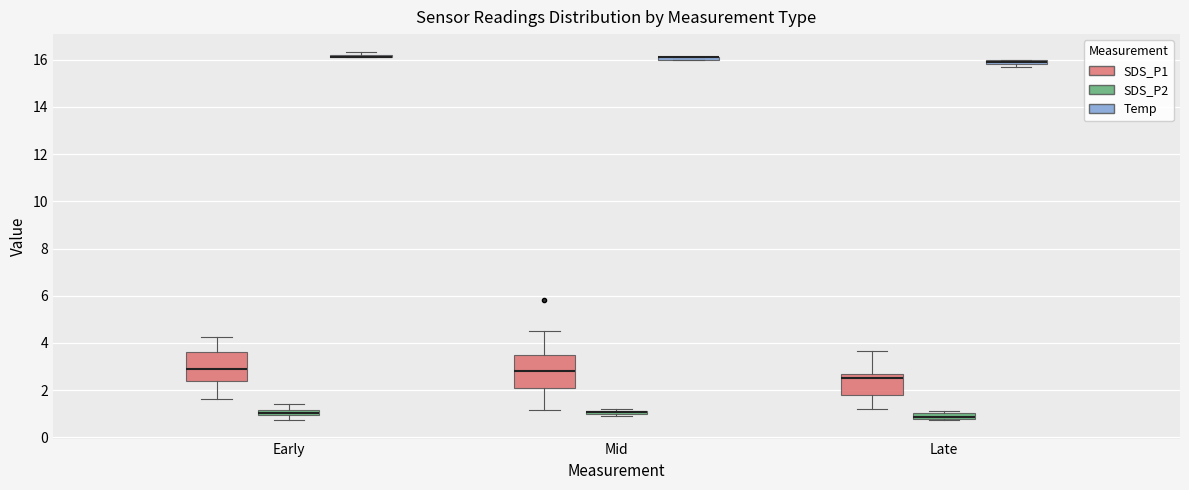

Where does the median line of the box for Early (SDS_P1) sit on the y-axis? The values are not printed on the chart, so give them approximately, as read against the axis.

3.0